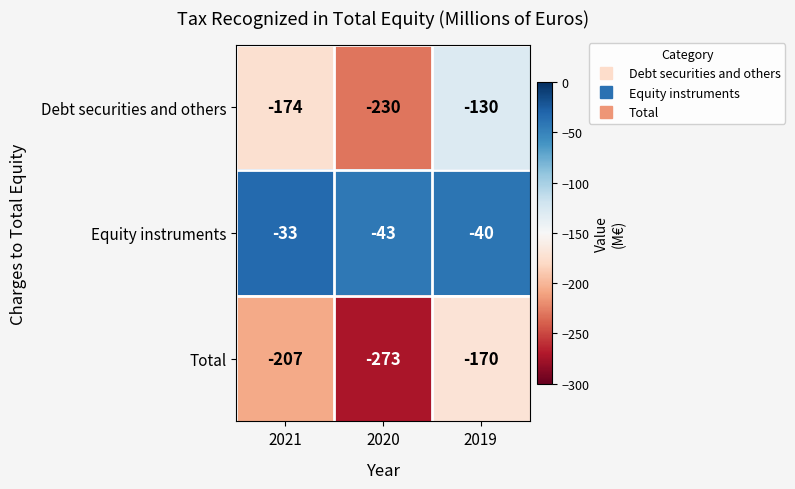

What is the smallest value displayed?

-273